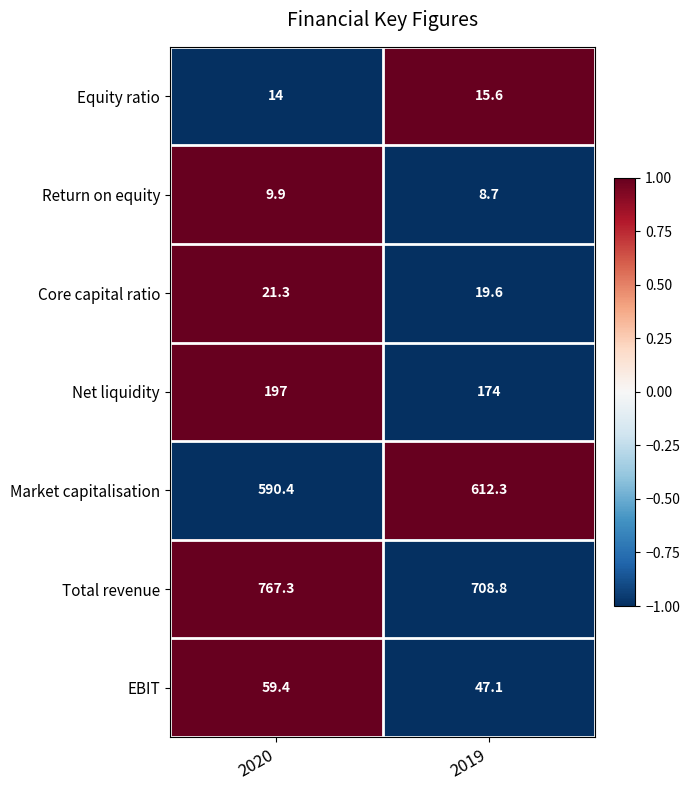

How many values in the Net liquidity series are below 197?

1